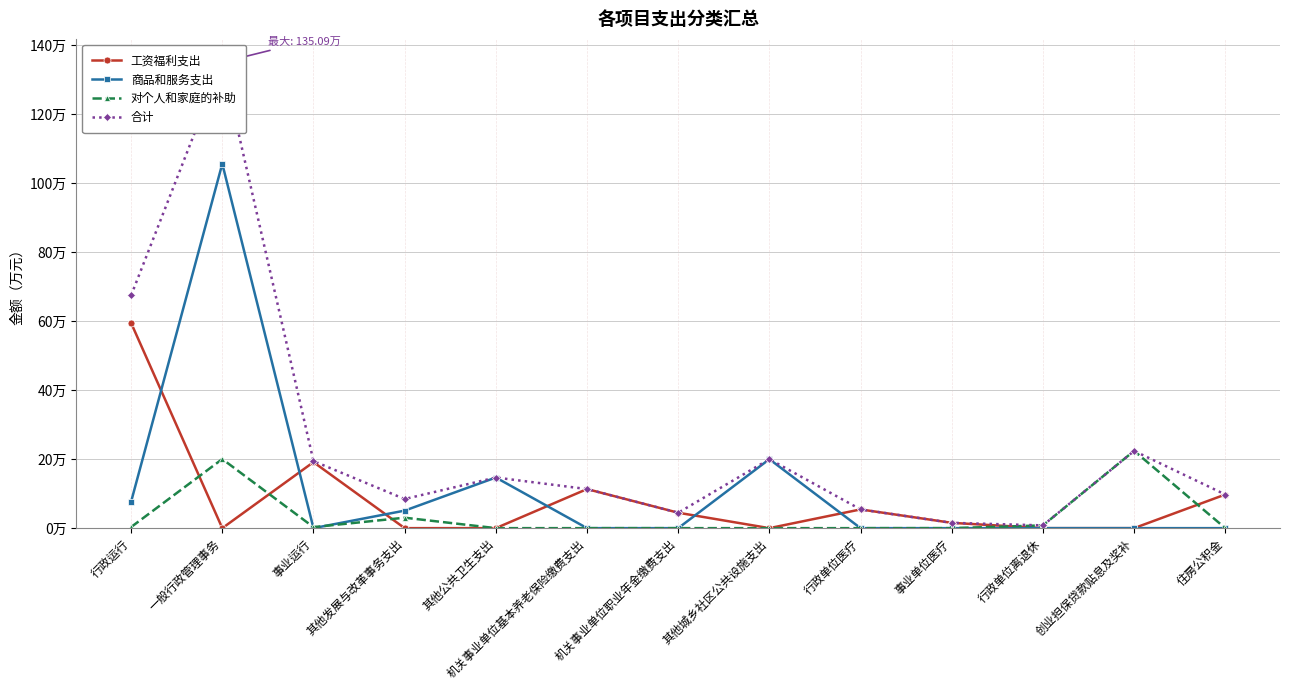

At which category does 工资福利支出 reach its first local valley?

一般行政管理事务